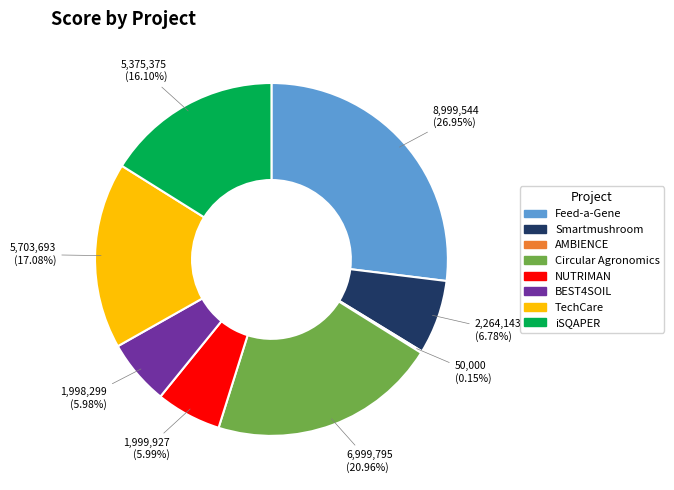

Approximately how many times larger is the value at iSQAPER compared to NUTRIMAN?

2.7